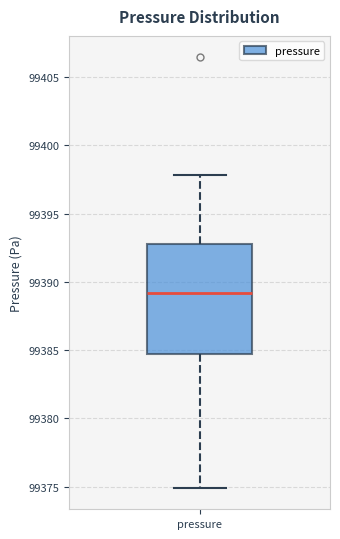

Where does the median line of the box for pressure sit on the y-axis? The values are not printed on the chart, so give them approximately, as read against the axis.

99389.0